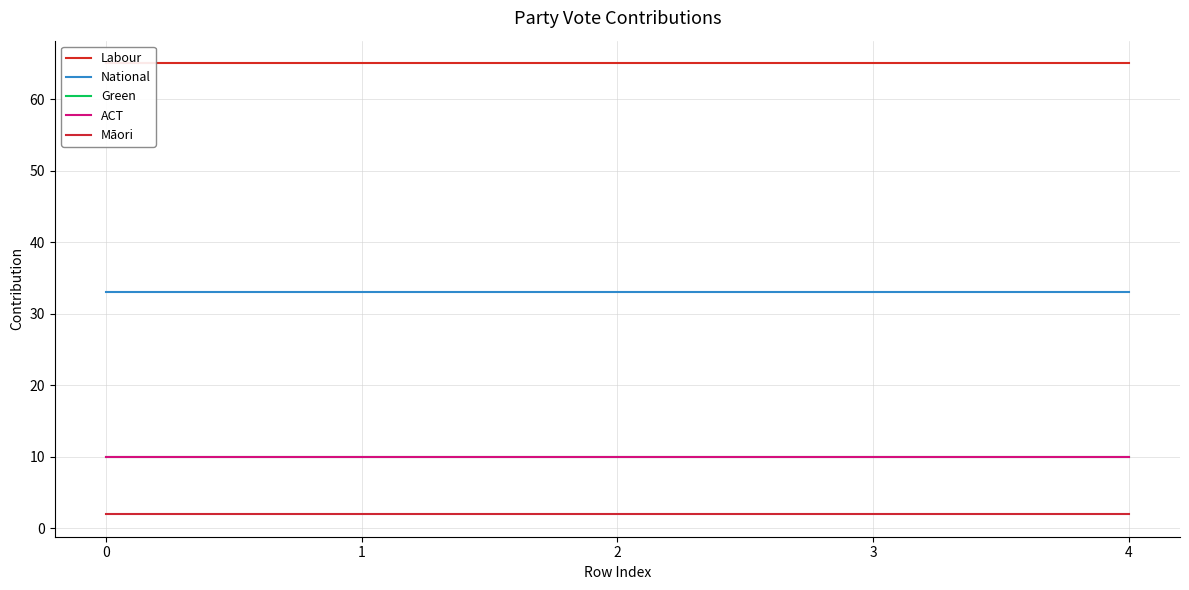

What is the sum of the ACT values at 0 and 3?

20